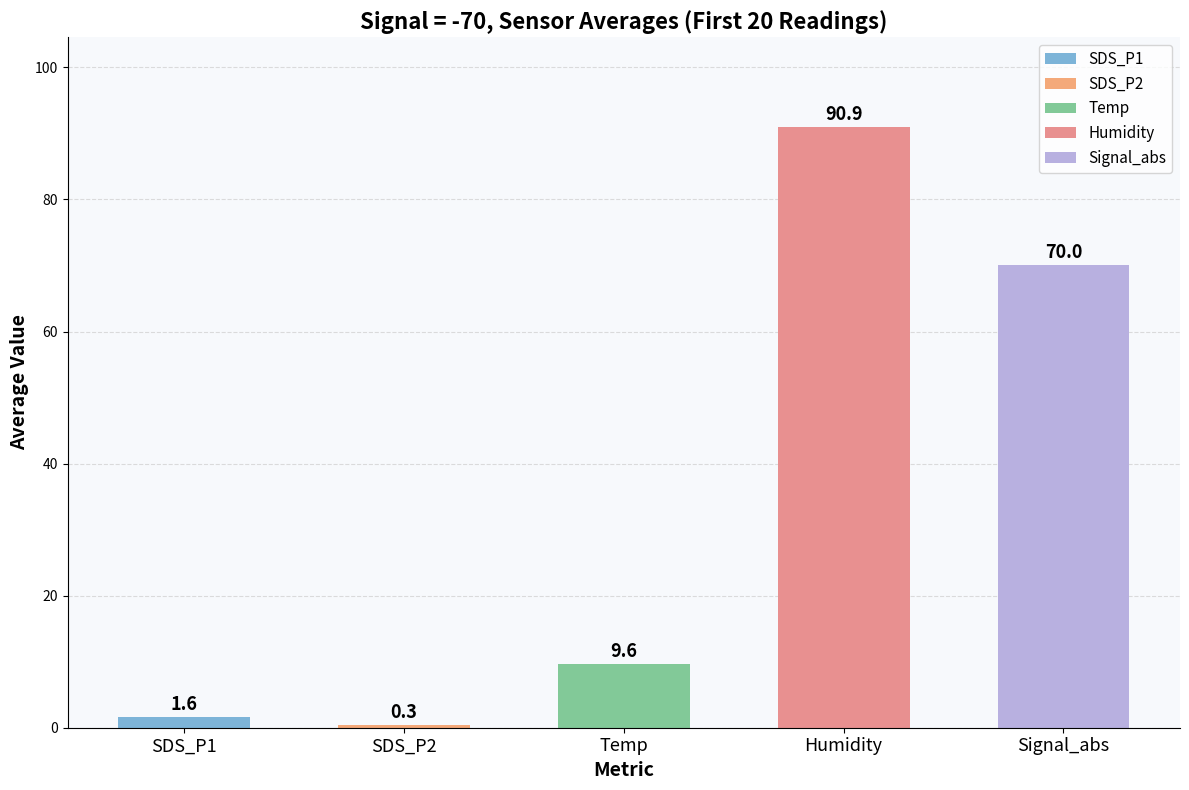

What is the difference between the maximum and minimum values?

90.6